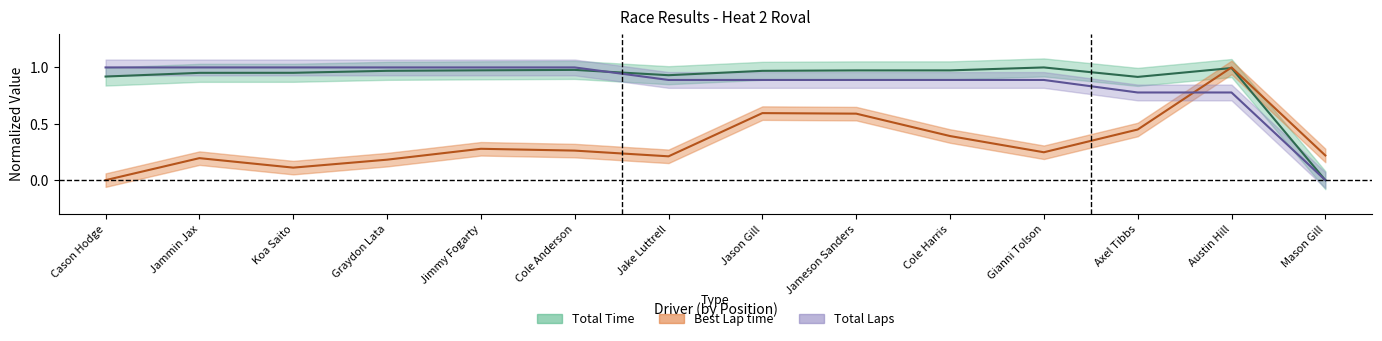

Reading left to right, transcribe all the data shown in this chart.

Total Time: Cason Hodge=0.9	Jammin Jax=1.0	Koa Saito=1.0	Graydon Lata=1.0	Jimmy Fogarty=1.0	Cole Anderson=1.0	Jake Luttrell=0.9	Jason Gill=1.0	Jameson Sanders=1.0	Cole Harris=1.0	Gianni Tolson=1.0	Axel Tibbs=0.9	Austin Hill=1.0	Mason Gill=0.0
Best Lap time: Cason Hodge=0.0	Jammin Jax=0.2	Koa Saito=0.1	Graydon Lata=0.2	Jimmy Fogarty=0.3	Cole Anderson=0.3	Jake Luttrell=0.2	Jason Gill=0.6	Jameson Sanders=0.6	Cole Harris=0.4	Gianni Tolson=0.2	Axel Tibbs=0.4	Austin Hill=1.0	Mason Gill=0.2
Total Laps: Cason Hodge=1.0	Jammin Jax=1.0	Koa Saito=1.0	Graydon Lata=1.0	Jimmy Fogarty=1.0	Cole Anderson=1.0	Jake Luttrell=0.9	Jason Gill=0.9	Jameson Sanders=0.9	Cole Harris=0.9	Gianni Tolson=0.9	Axel Tibbs=0.8	Austin Hill=0.8	Mason Gill=0.0